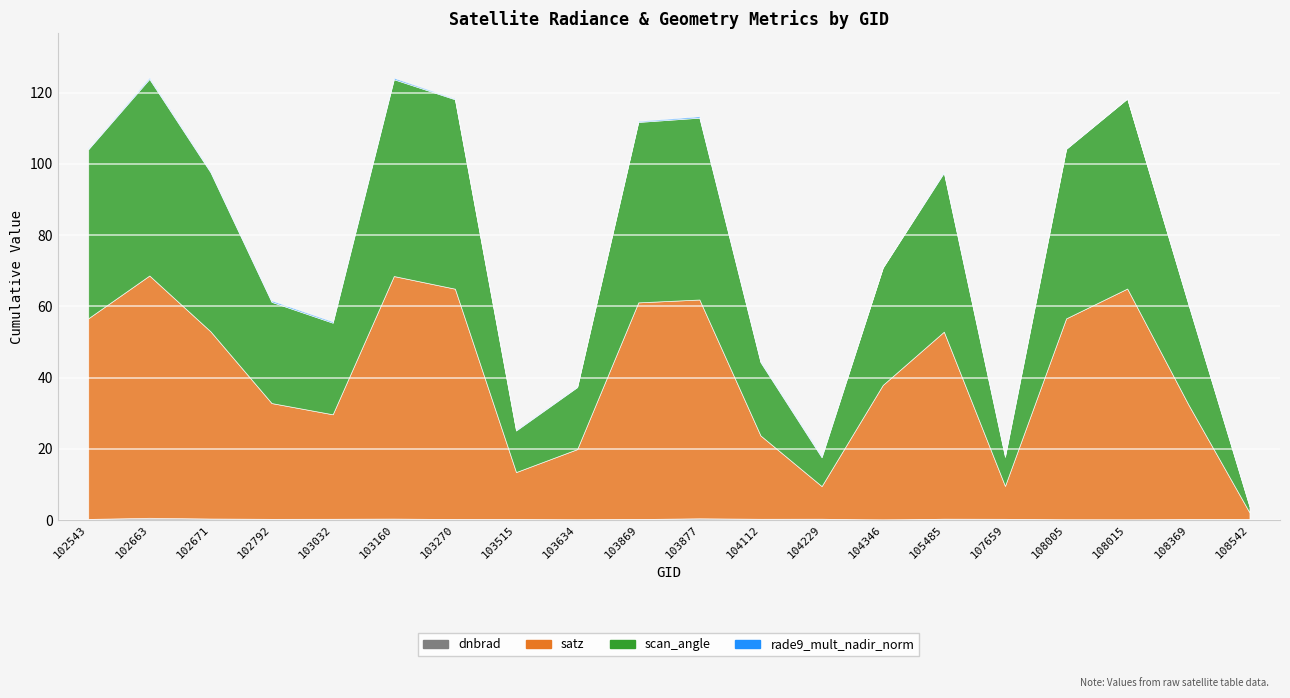

Reading left to right, what are all the values shown in this chart?

dnbrad: 102543=0.3	102663=0.6	102671=0.4	102792=0.3	103032=0.3	103160=0.4	103270=0.3	103515=0.2	103634=0.1	103869=0.3	103877=0.5	104112=0.3	104229=0.4	104346=0.0	105485=0.4	107659=0.3	108005=0.1	108015=0.1	108369=0.2	108542=0.2
satz: 102543=56.3	102663=68.0	102671=52.6	102792=32.5	103032=29.3	103160=68.1	103270=64.7	103515=13.2	103634=19.8	103869=60.8	103877=61.4	104112=23.4	104229=9.2	104346=37.9	105485=52.5	107659=9.2	108005=56.5	108015=64.9	108369=32.2	108542=1.9
scan_angle: 102543=47.5	102663=55.2	102671=44.7	102792=28.4	103032=25.7	103160=55.3	103270=53.2	103515=11.7	103634=17.4	103869=50.7	103877=51.1	104112=20.6	104229=8.1	104346=32.9	105485=44.6	107659=8.2	108005=47.6	108015=53.3	108369=28.2	108542=1.7
rade9_mult_nadir_norm: 102543=0.3	102663=0.4	102671=0.3	102792=0.4	103032=0.3	103160=0.4	103270=0.2	103515=0.2	103634=0.2	103869=0.2	103877=0.4	104112=0.3	104229=0.4	104346=0.0	105485=0.3	107659=0.3	108005=0.1	108015=0.1	108369=0.2	108542=0.2